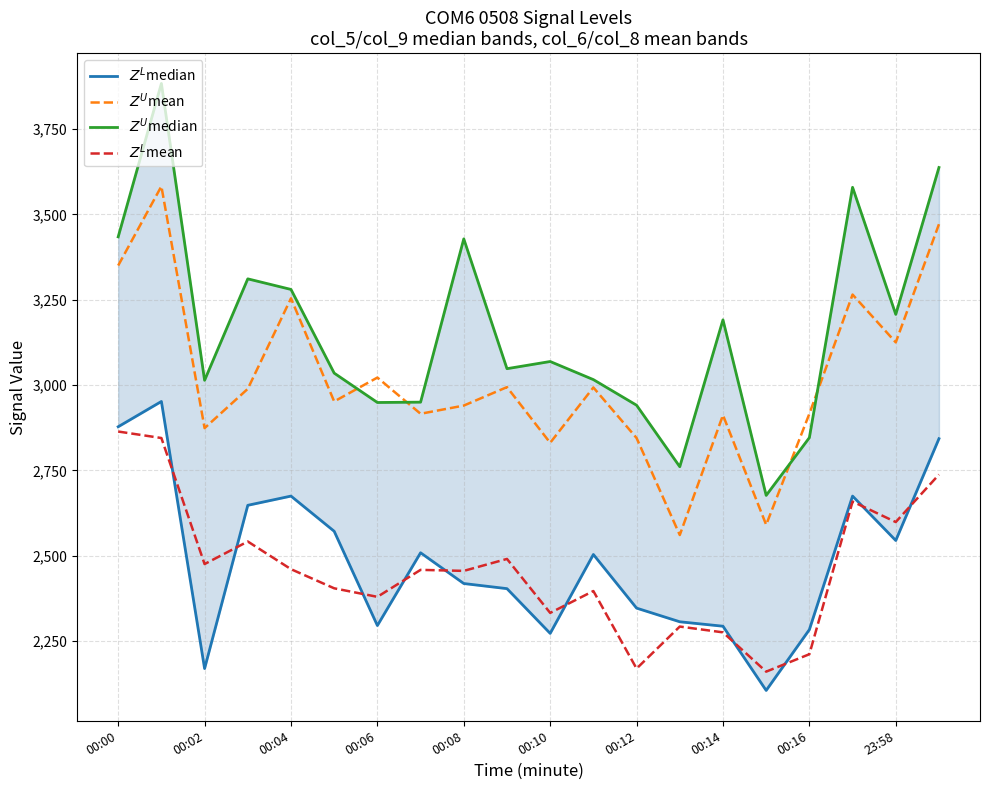

What is the difference between the maximum and minimum values in the $Z^L$median series?

846